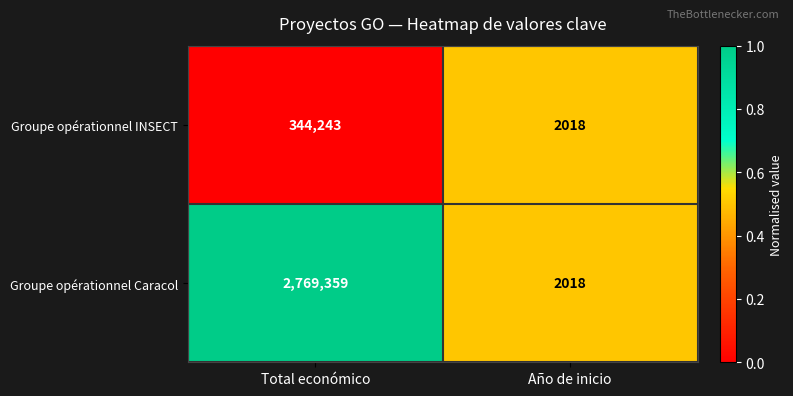

Reading right to left, what are all the values shown in this chart?

Groupe opérationnel INSECT: 2018	344243
Groupe opérationnel Caracol: 2018	2769359